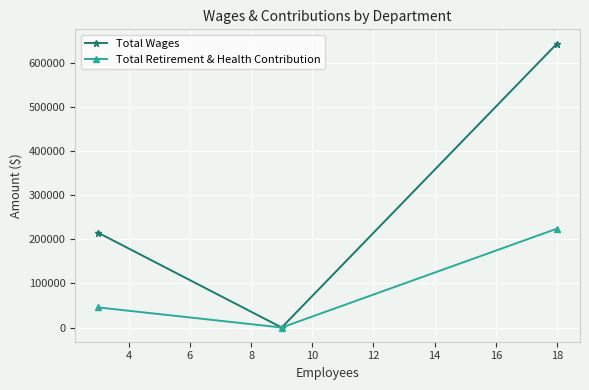

What are all the series names shown in the legend?

Total Wages, Total Retirement & Health Contribution